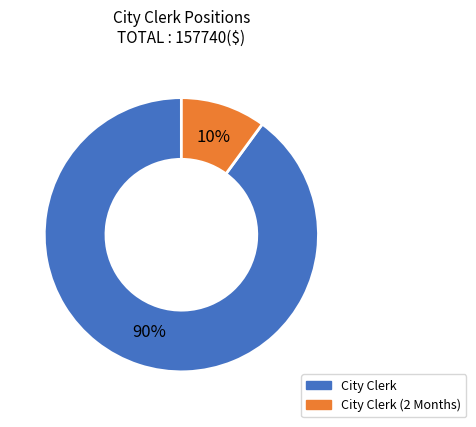

Is there a majority slice in this chart?

Yes